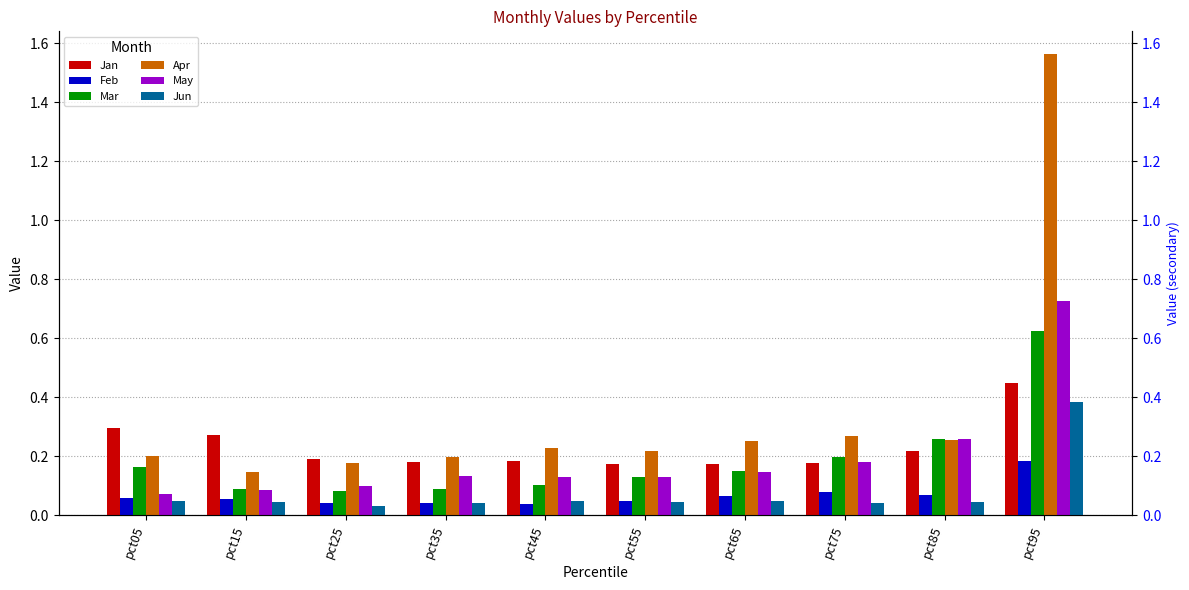

What is the value of the Apr bar at the 3rd from the left?

0.2